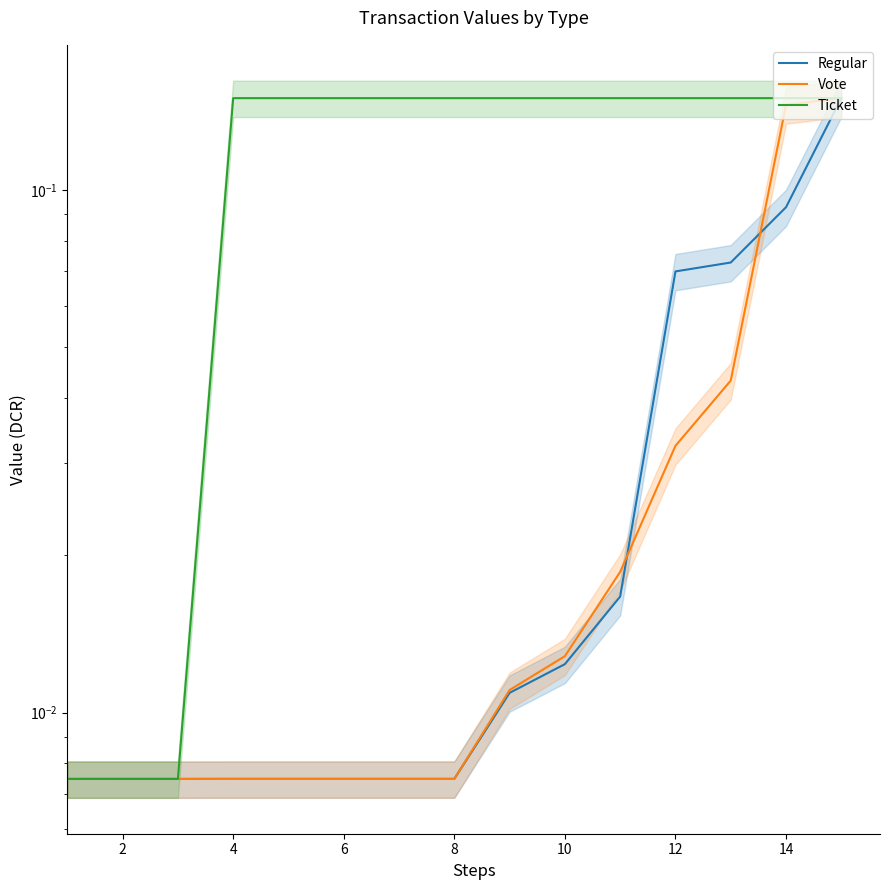

Reading left to right, list all the values displayed in this chart.

Regular: 0.0	0.0	0.0	0.0	0.0	0.0	0.0	0.0	0.0	0.0	0.0	0.1	0.1	0.1	0.1
Vote: 0.0	0.0	0.0	0.0	0.0	0.0	0.0	0.0	0.0	0.0	0.0	0.0	0.0	0.1	0.1
Ticket: 0.0	0.0	0.0	0.1	0.1	0.1	0.1	0.1	0.1	0.1	0.1	0.1	0.1	0.1	0.1